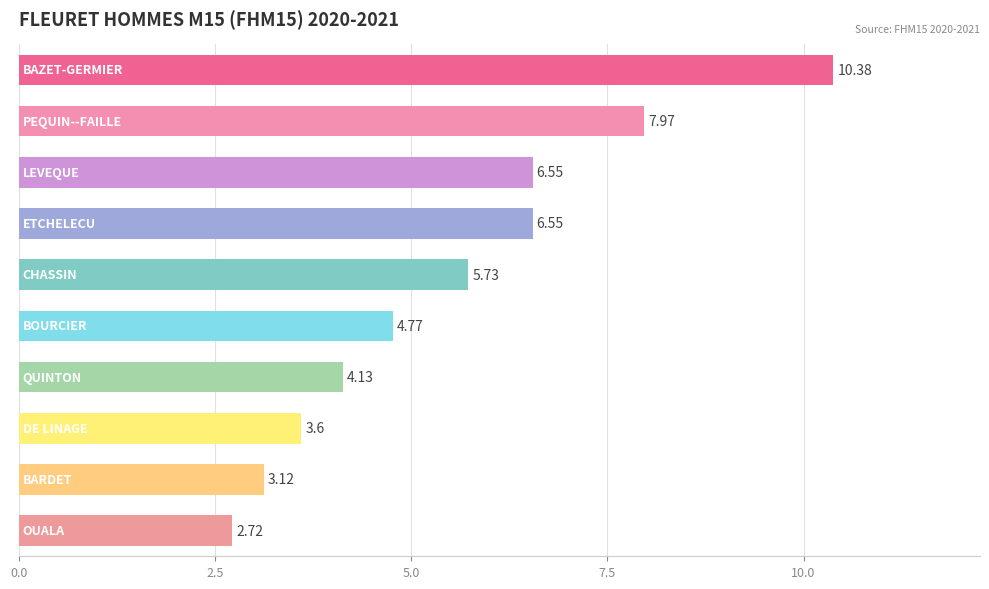

What is the sum of all values?

55.5